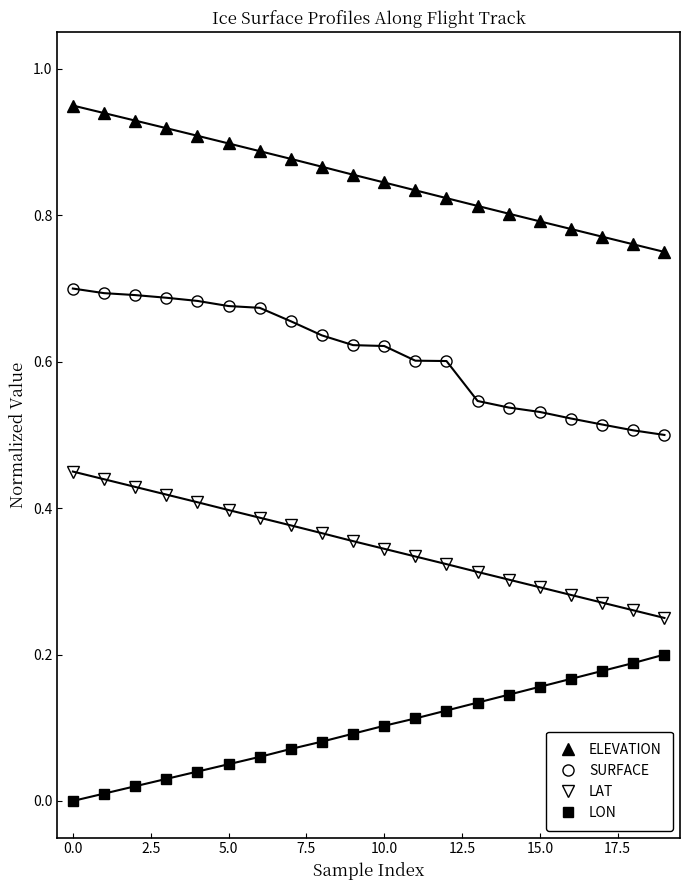

True or false: LAT and LON cross at least once.

False